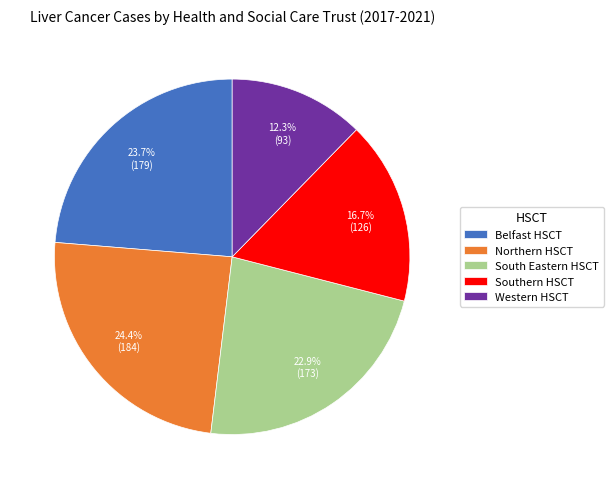

Count the number of slices in the pie.

5